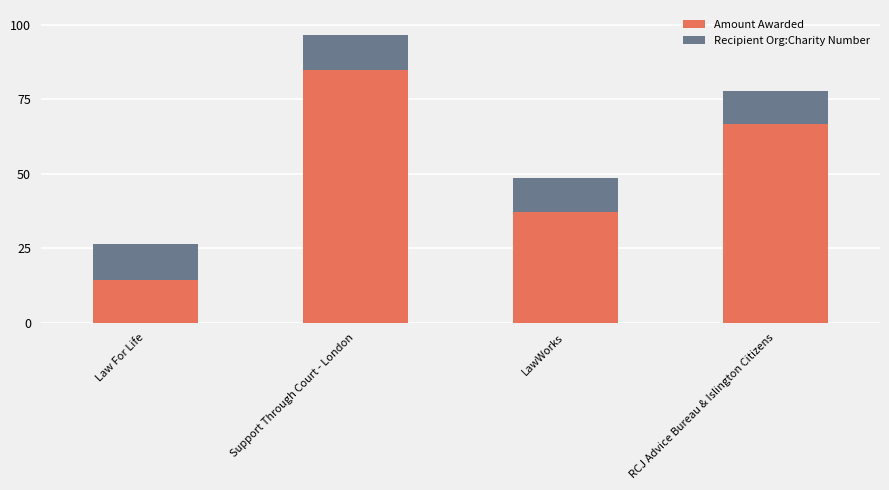

What is the total value across all series at LawWorks?

48.5